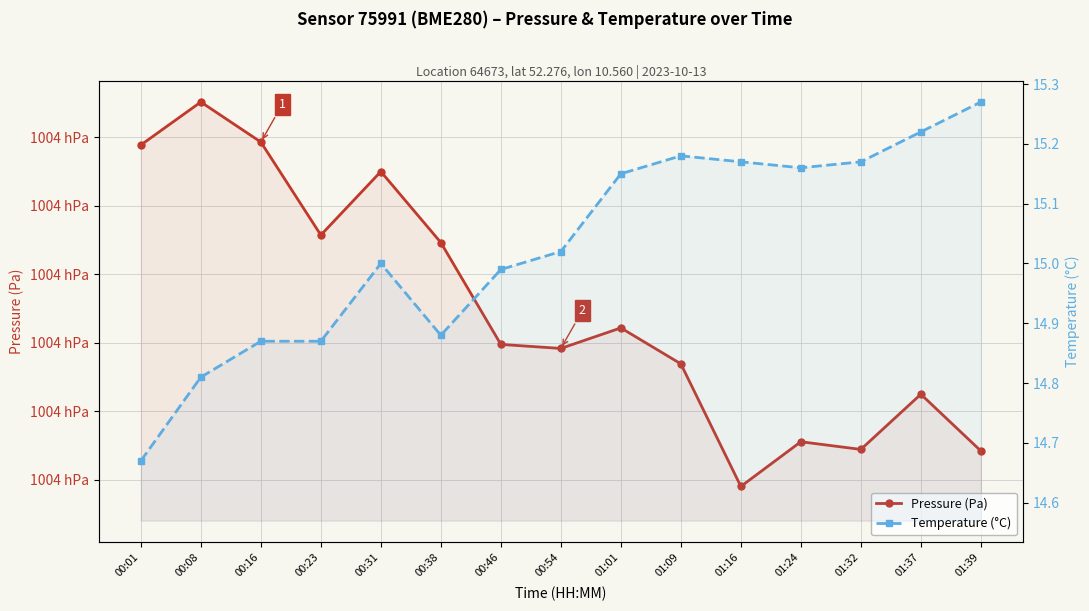

Count the number of categories in the chart.

15